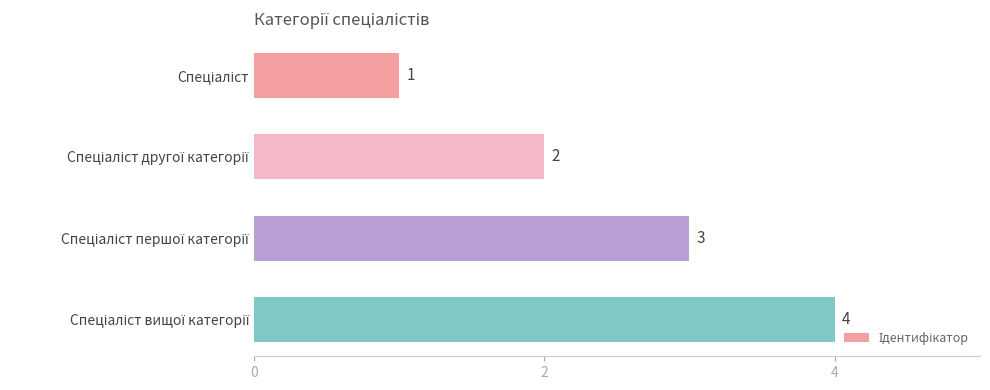

Does the chart contain any negative values?

No